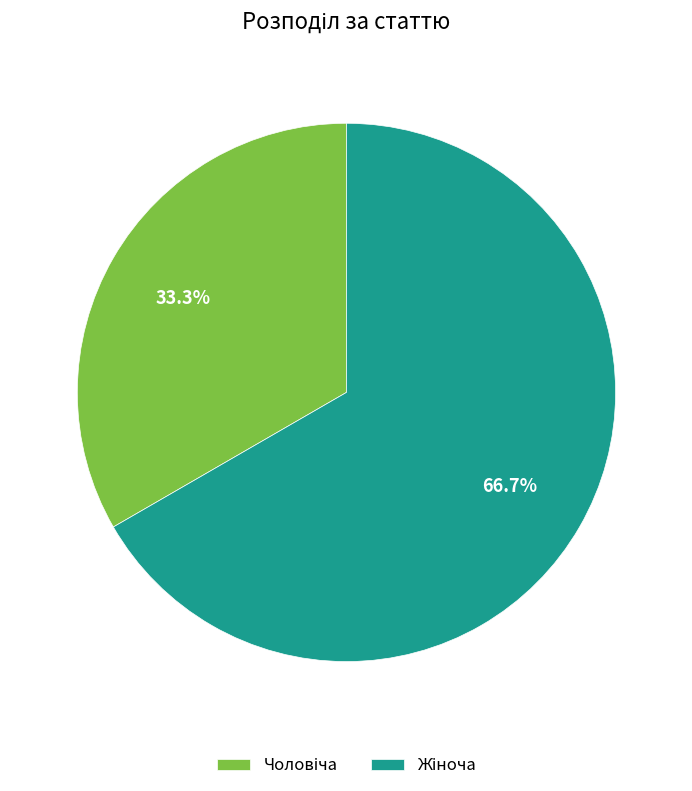

Does any single category account for the majority?

Yes